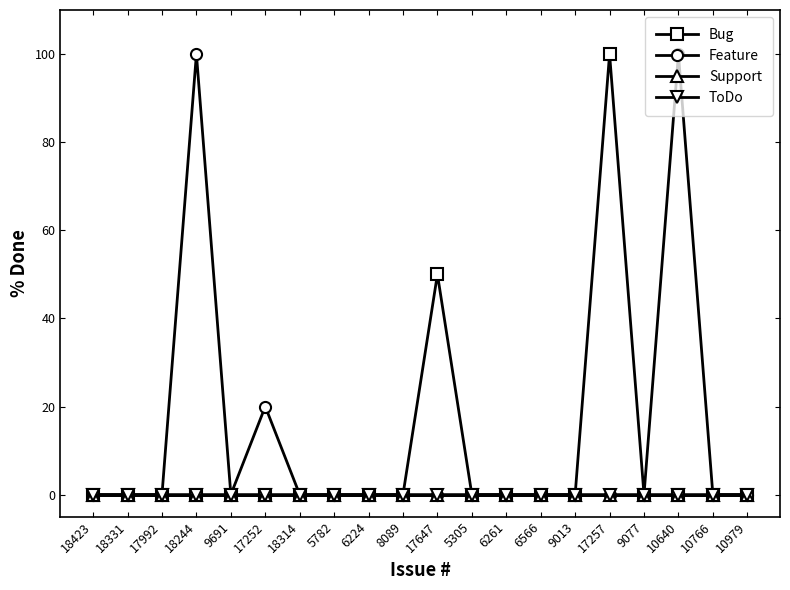

True or false: Bug and ToDo cross at least once.

False